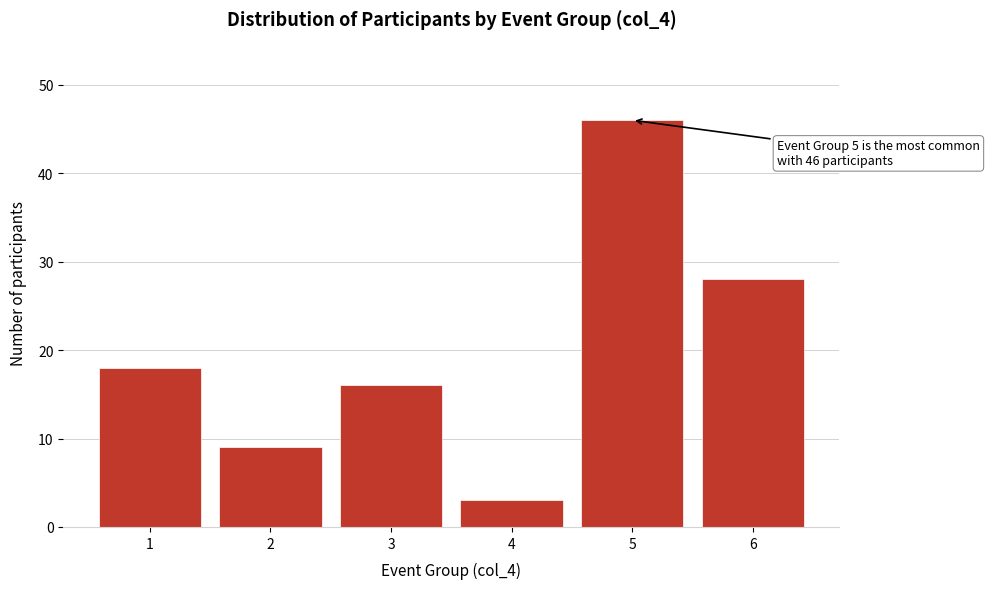

Reading left to right, transcribe all the data shown in this chart.

18	9	16	3	46	28